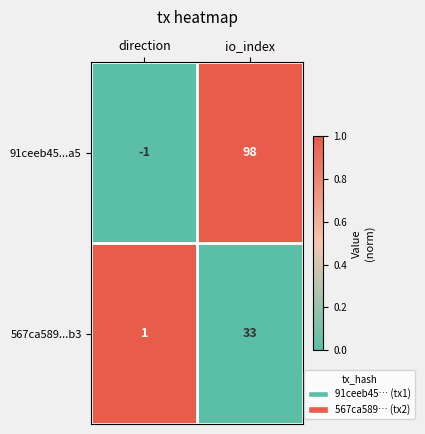

Reading left to right, extract all data points from this chart.

91ceeb45...a5: direction=-1	io_index=98
567ca589...b3: direction=1	io_index=33